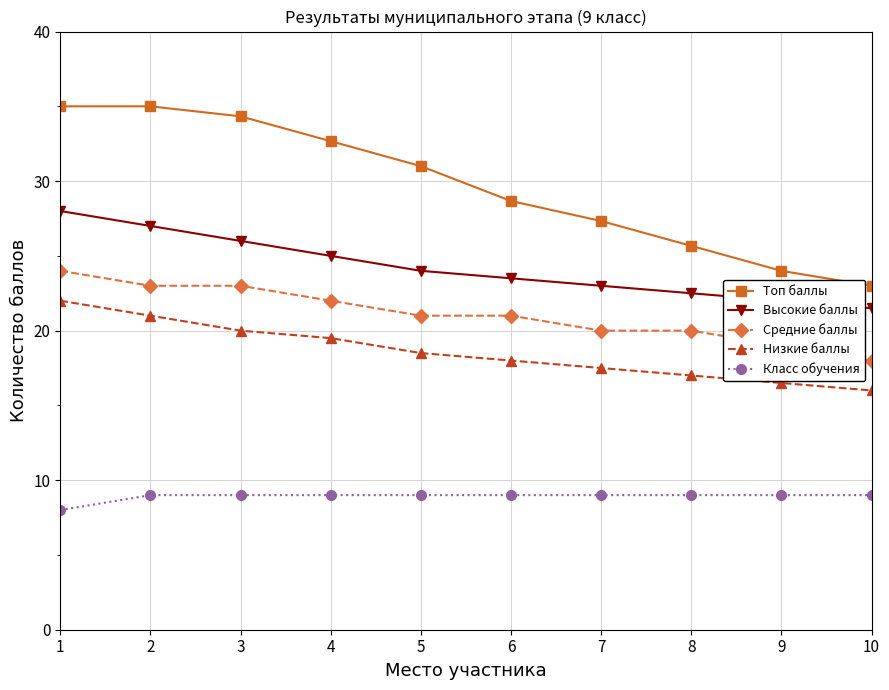

Which series has the largest total across all categories?

Топ баллы